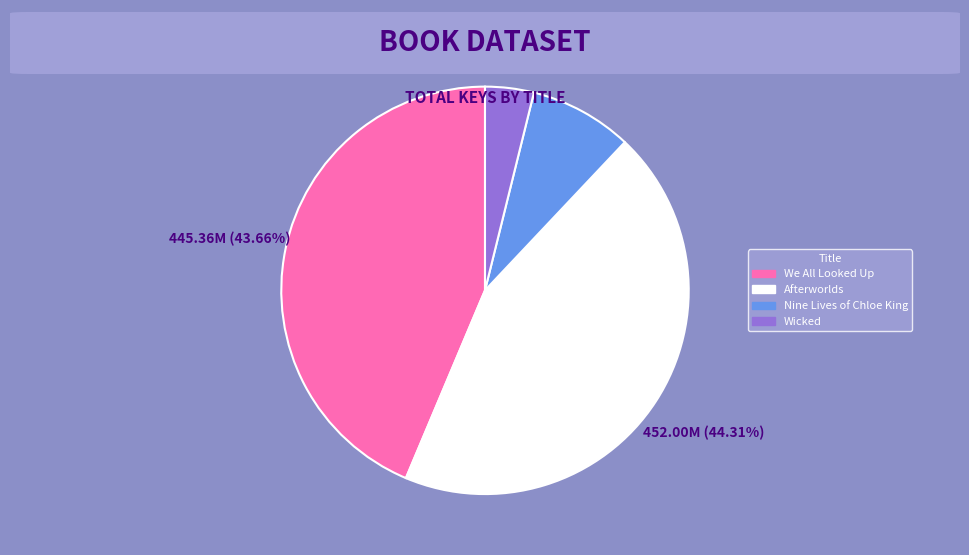

What percentage is the Afterworlds slice, to the nearest percent?

44%